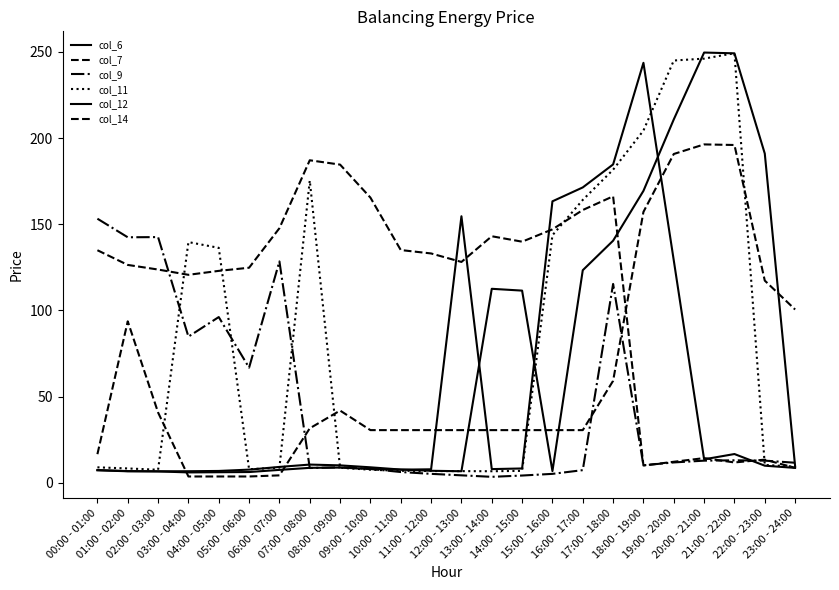

What is the sum of all col_14 values?

1502.1